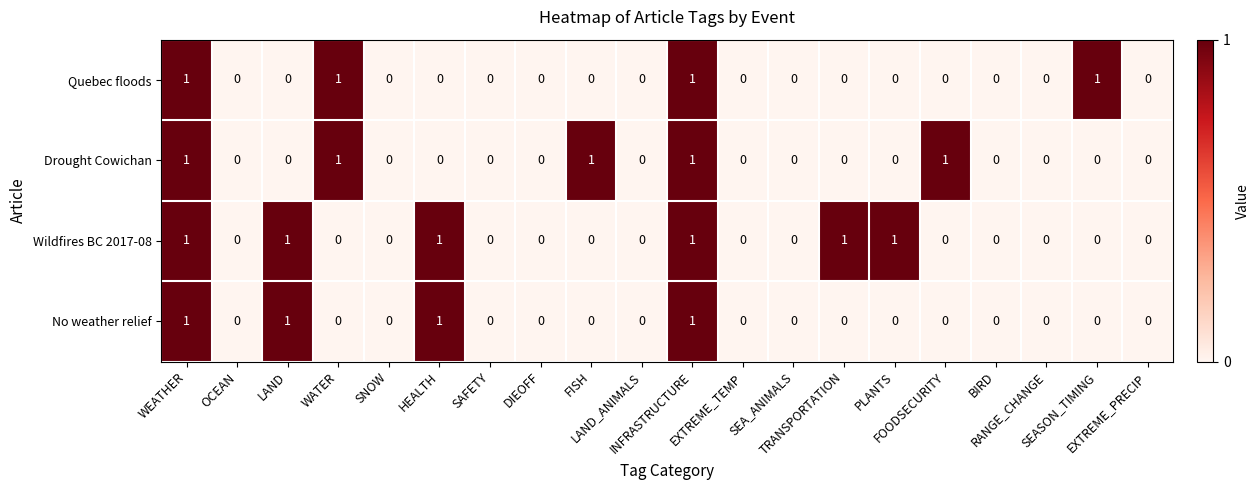

Which series has the largest total across all categories?

Wildfires BC 2017-08